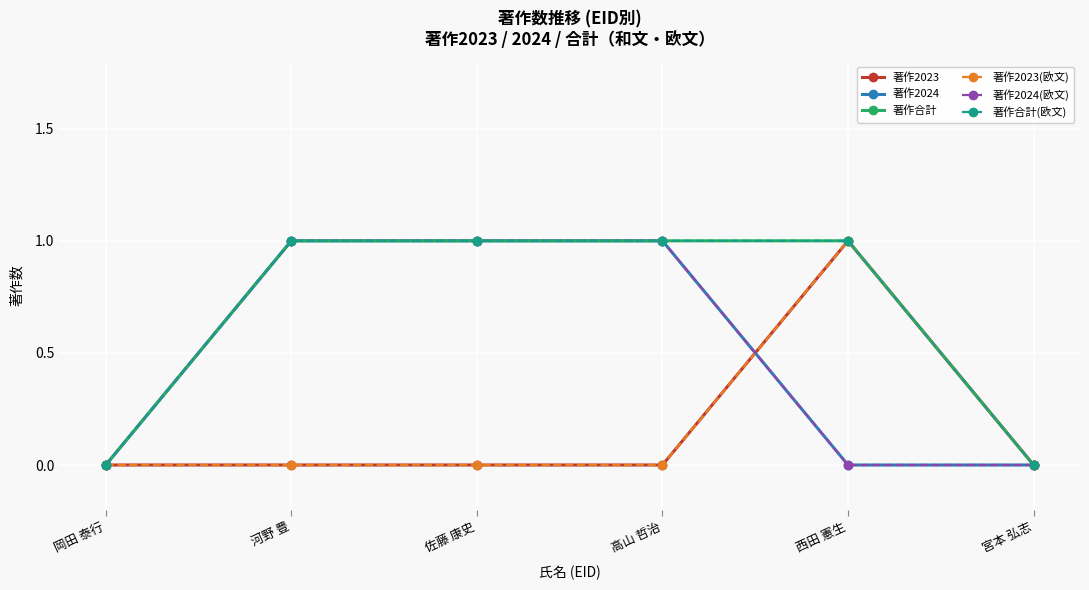

What are all the series names shown in the legend?

著作2023, 著作2024, 著作合計, 著作2023(欧文), 著作2024(欧文), 著作合計(欧文)